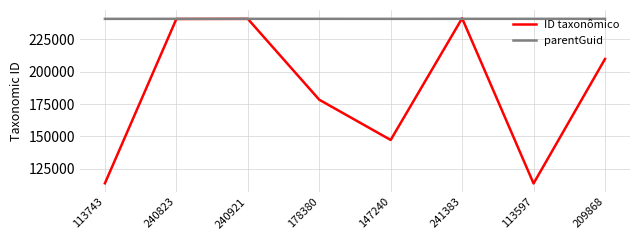

The parentGuid series shows 424529 at 178380. True or false?

False